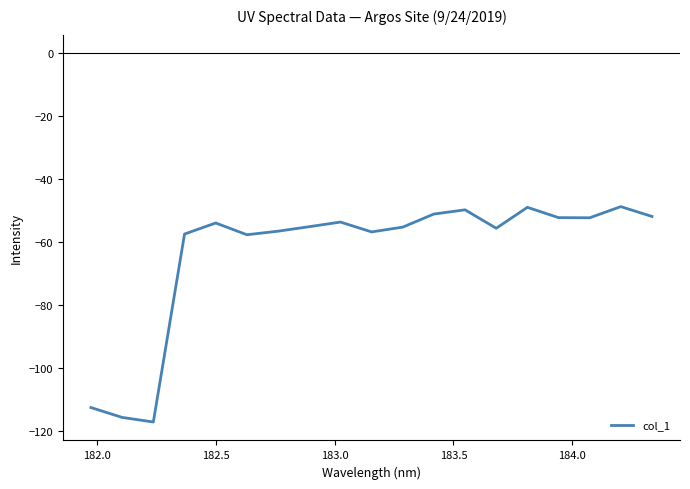

Is this an area chart (filled region under the line)?

No